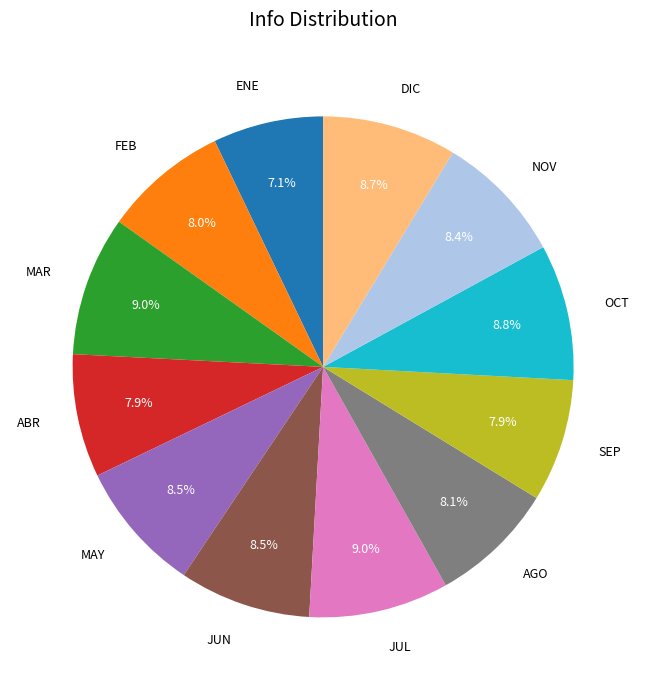

Is there a majority slice in this chart?

No